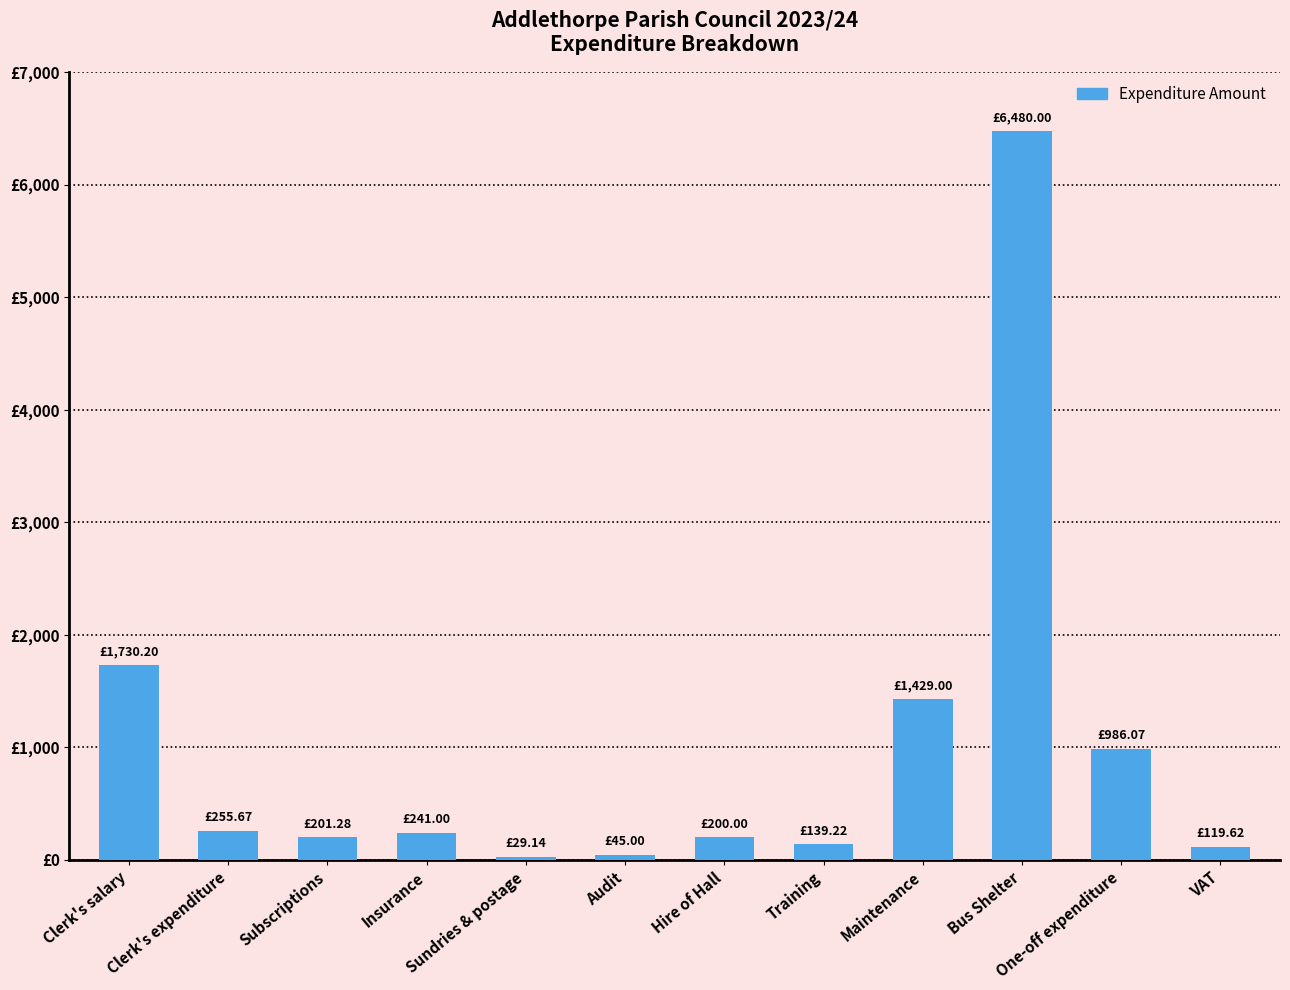

Is it true that the value at Bus Shelter is 9874.4?

False